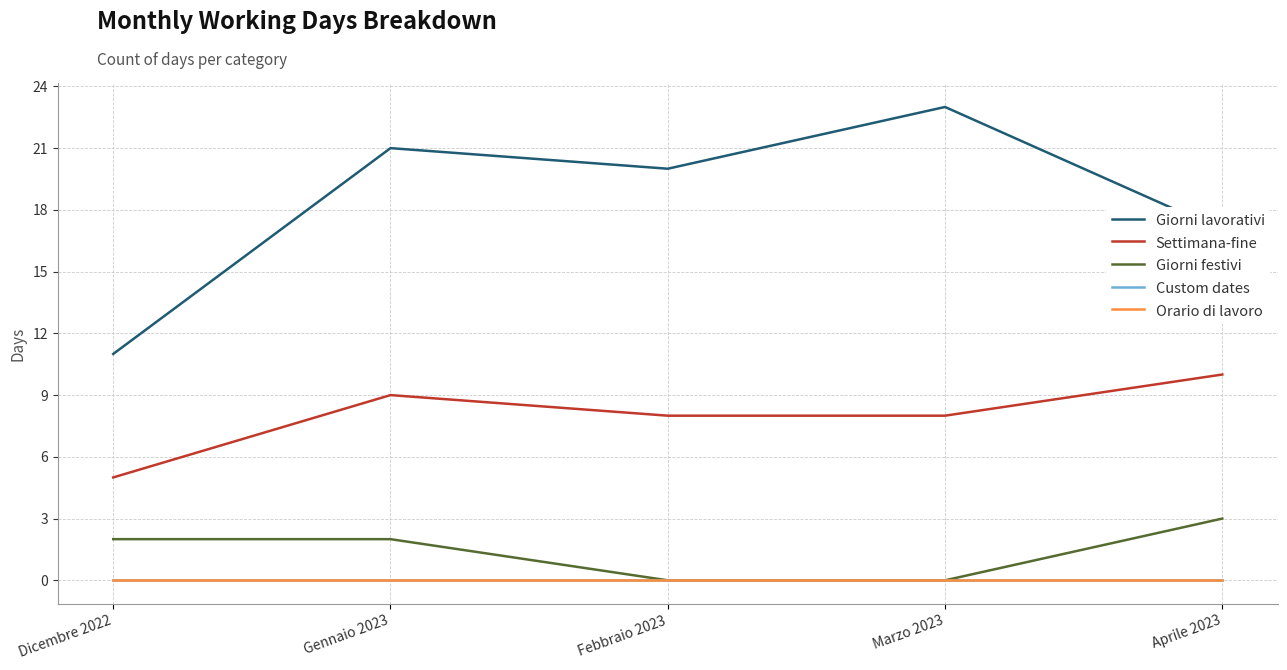

Is this an area chart (filled region under the line)?

No